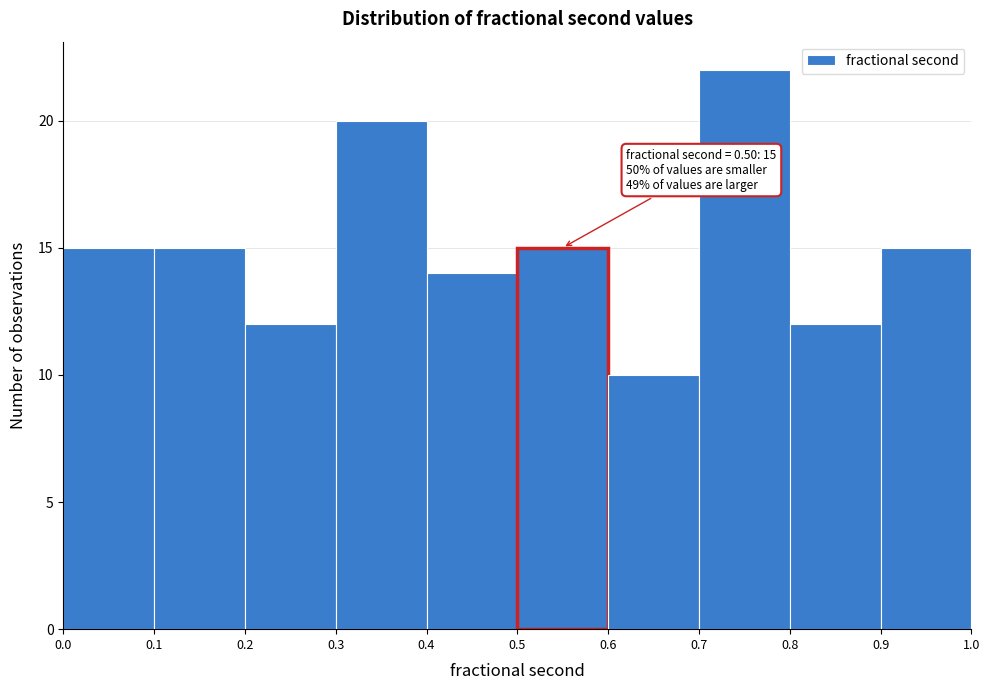

Over which range of the x-axis is the bar tallest?

0.7 to 0.8